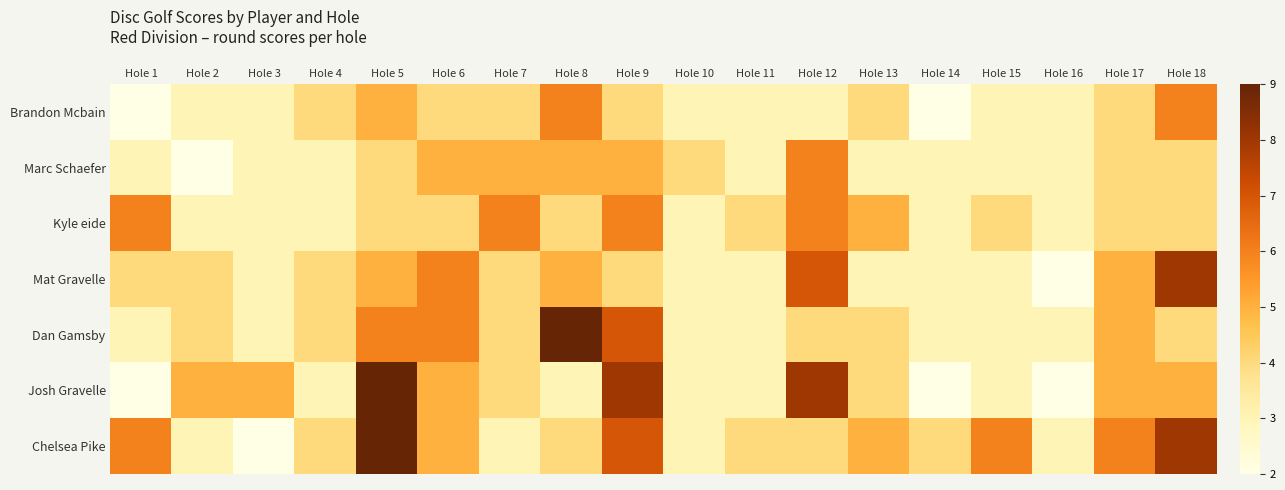

At how many categories does at least one series exceed 5?

10